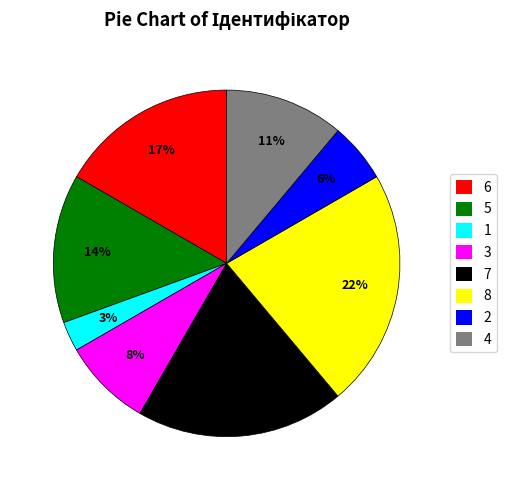

Rank the categories by value from highest to lowest.

8, 7, 6, 5, 4, 3, 2, 1